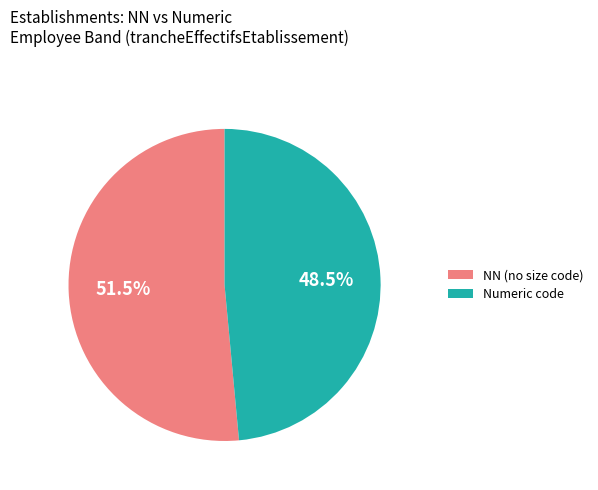

Which slice represents more than half of the pie?

NN (no size code)